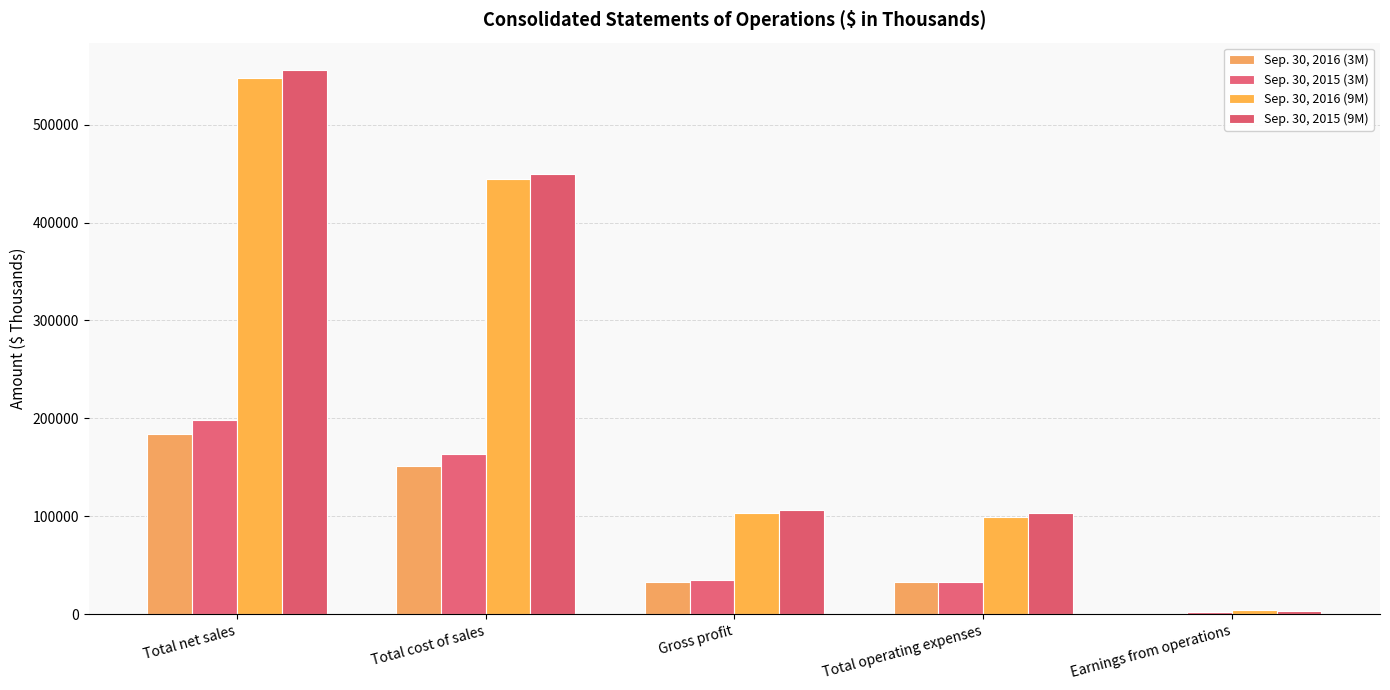

How many groups of bars are there?

5